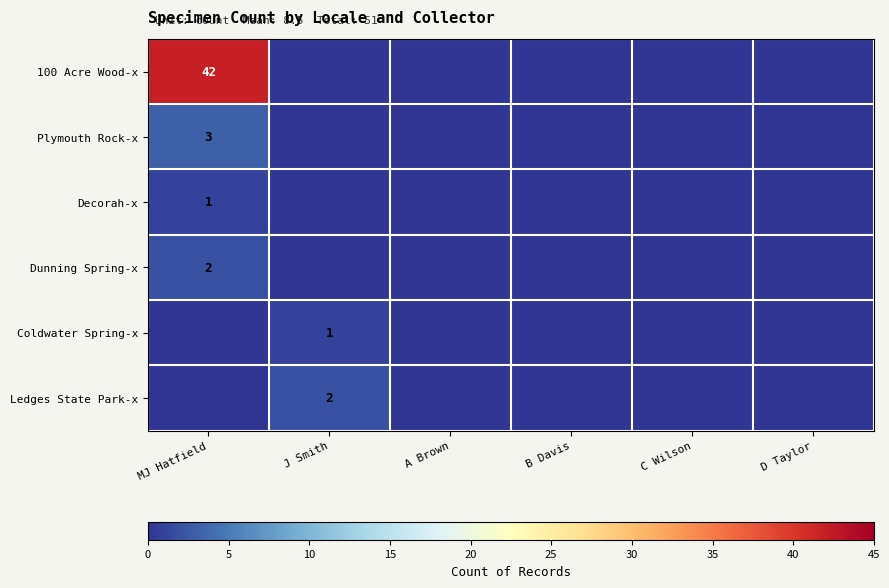

The Plymouth Rock-x series shows 3 at MJ Hatfield. True or false?

True